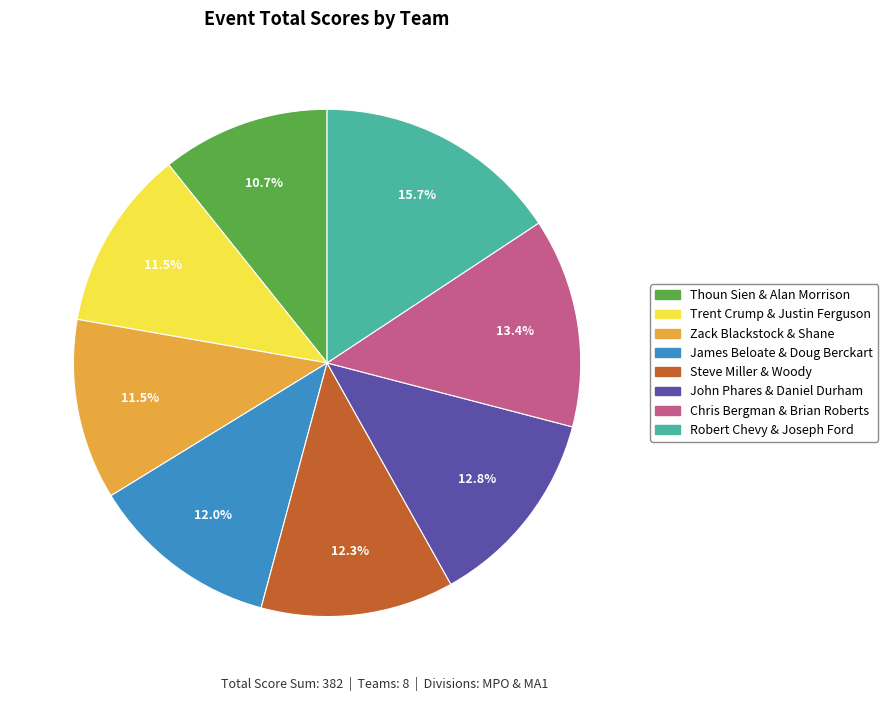

What percentage do John Phares & Daniel Durham and Steve Miller & Woody together represent?

25.1%